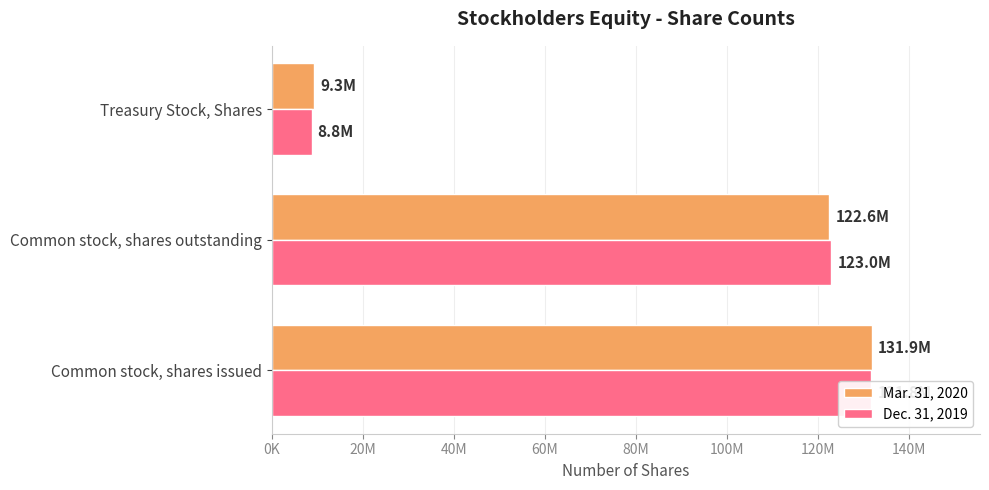

Which series has the widest spread of values?

Dec. 31, 2019